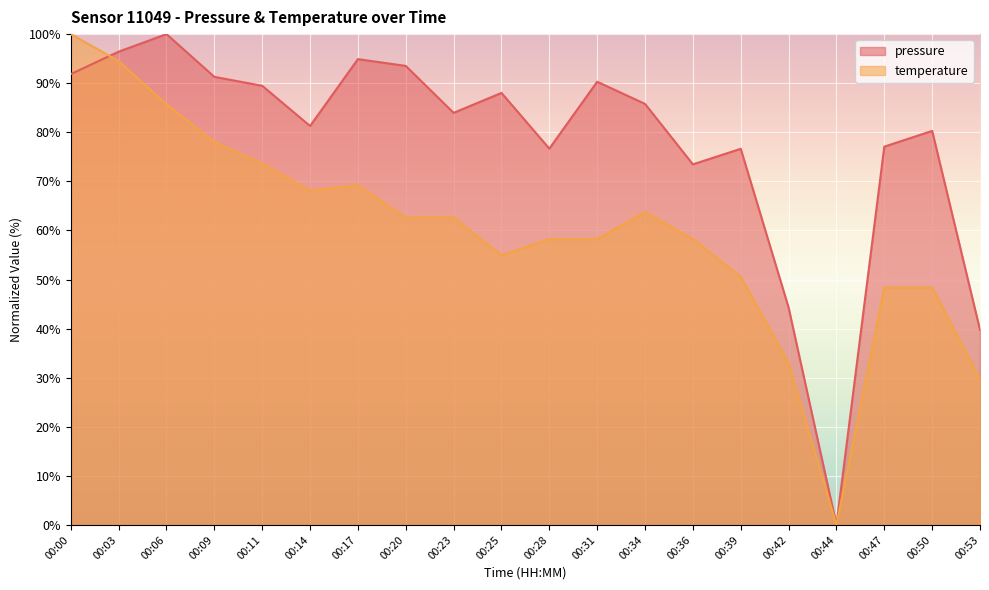

What is the average value of the temperature series?

59.9